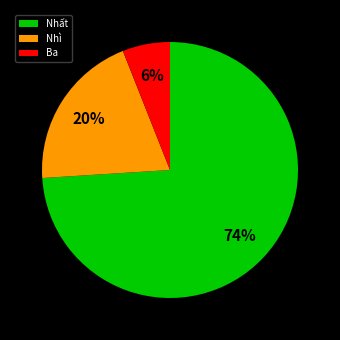

Approximately how many times larger is the value at Nhì compared to Ba?

3.3